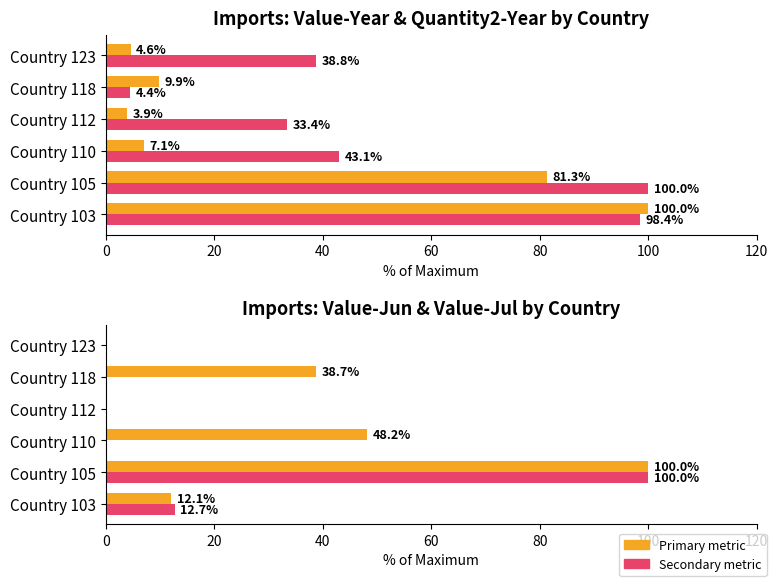

True or false: Quantity2-Year % has a value of 15.2 at Country 110.

False